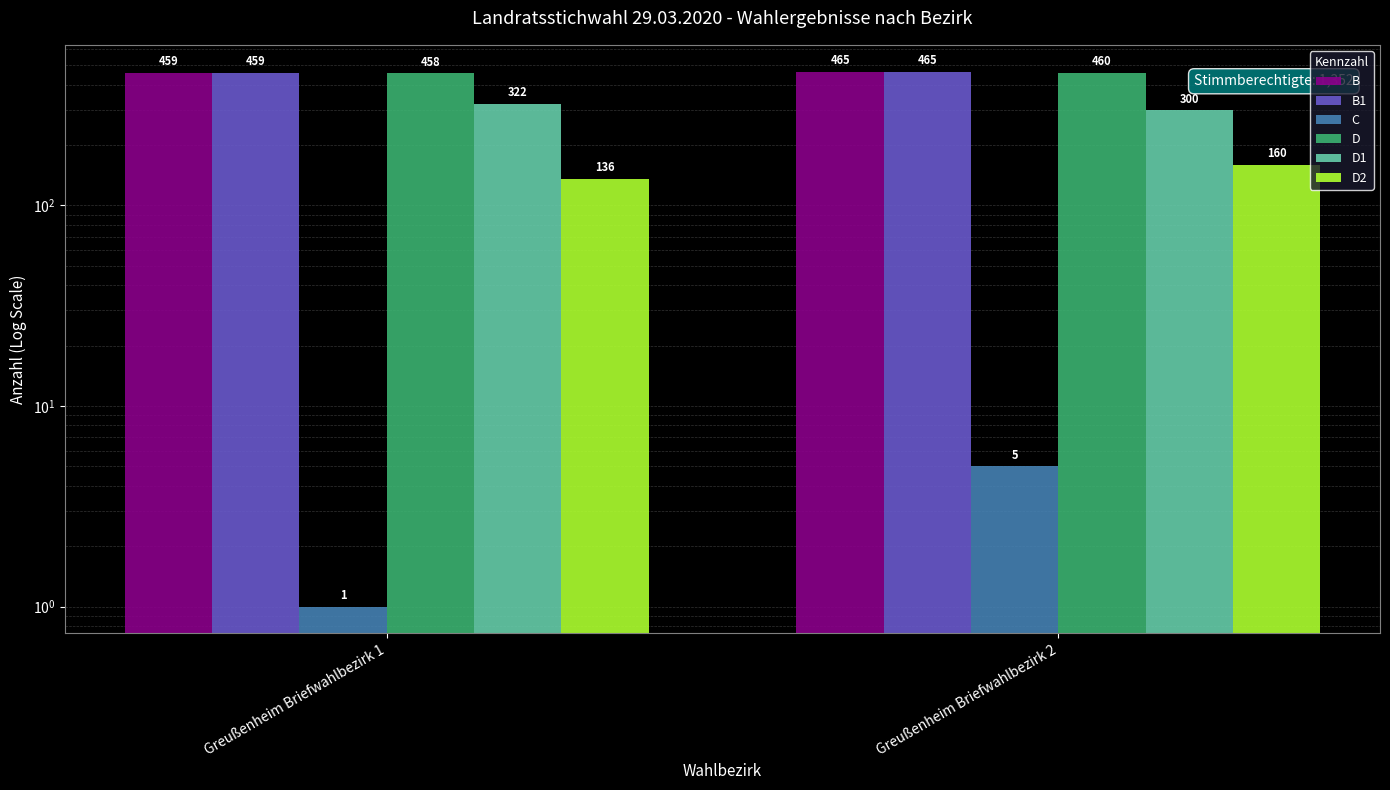

Rank the categories by D value from lowest to highest.

Greußenheim Briefwahlbezirk 1, Greußenheim Briefwahlbezirk 2